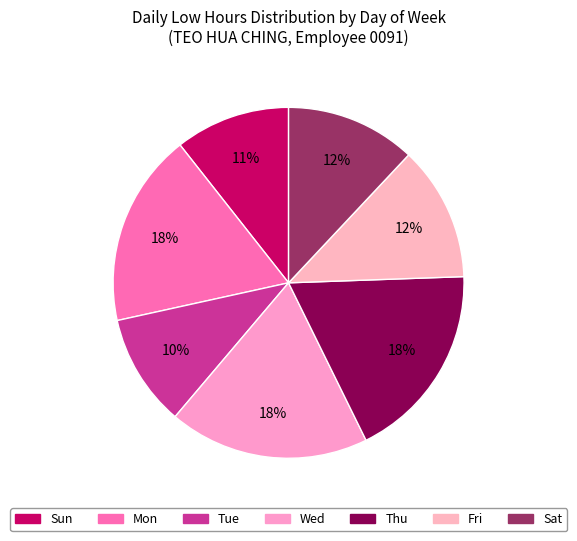

How many segments does this pie chart have?

7